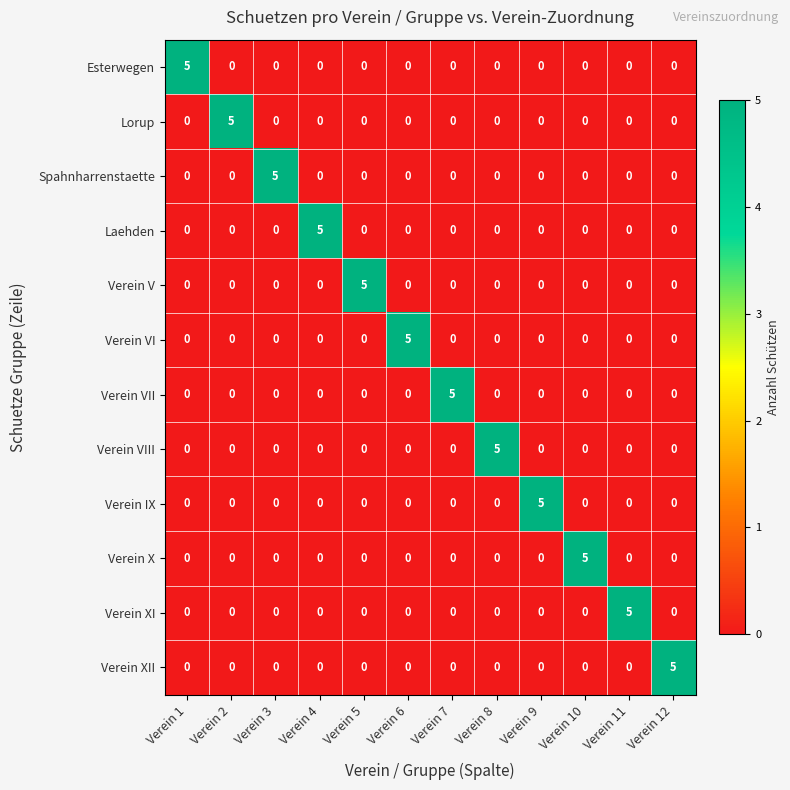

How many Spahnharrenstaette values are between 0 and 1?

11